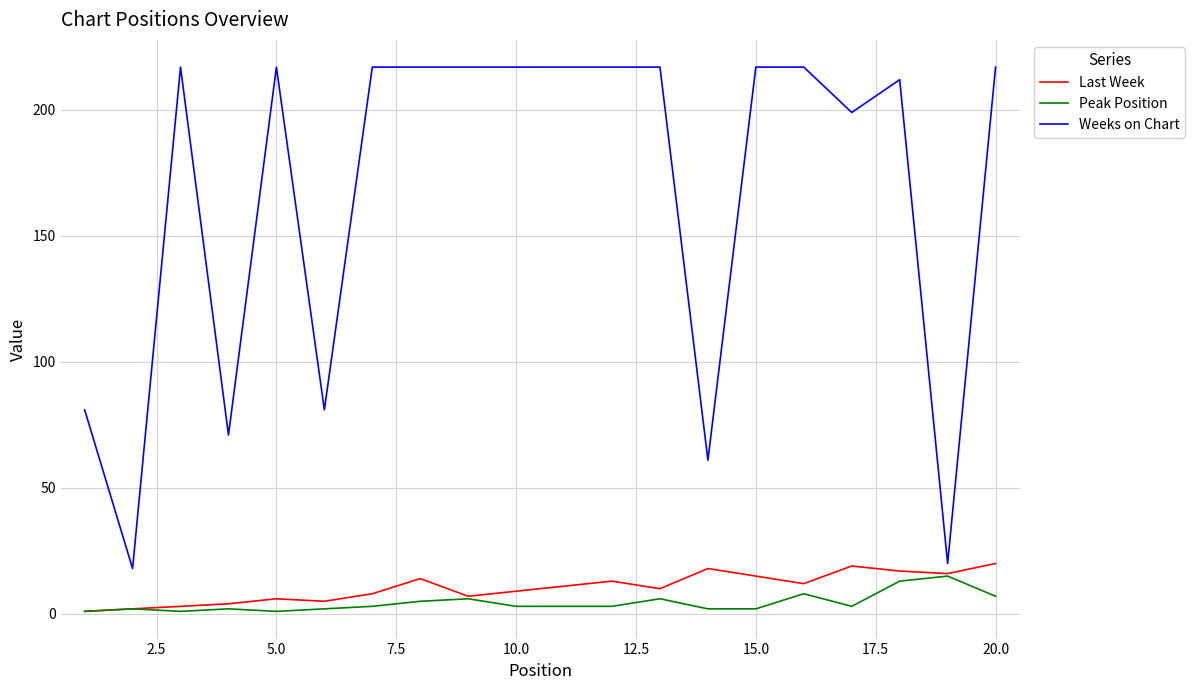

What is the maximum value for Weeks on Chart?

217